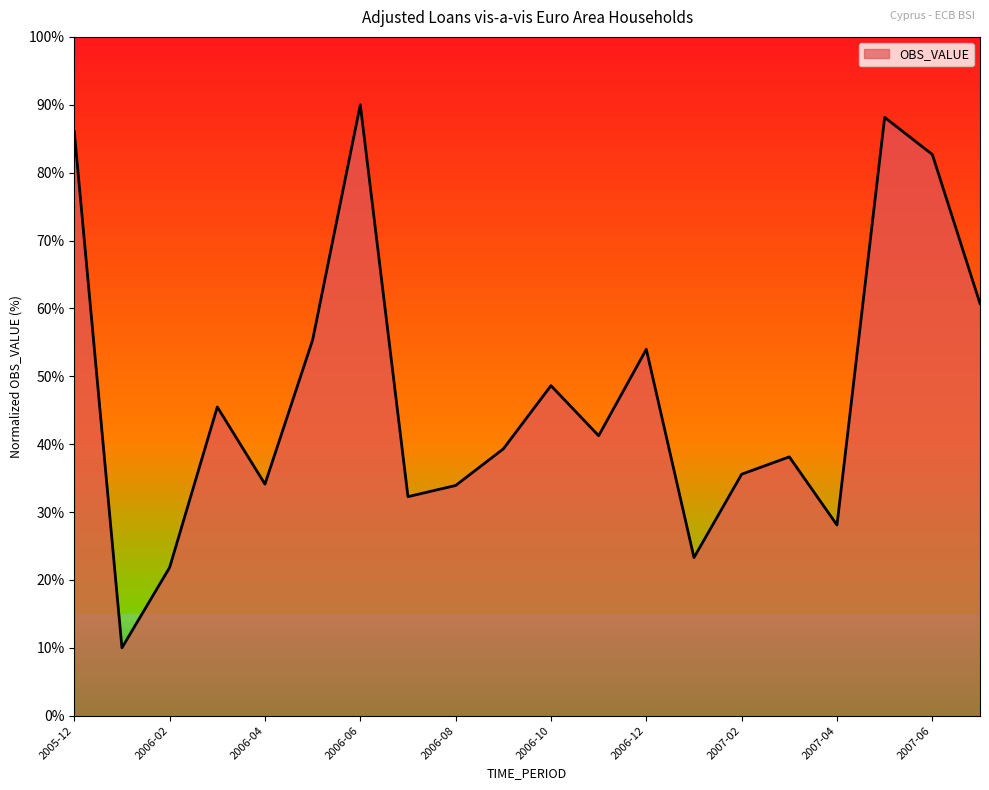

What is the difference between the maximum and minimum values?

80.0